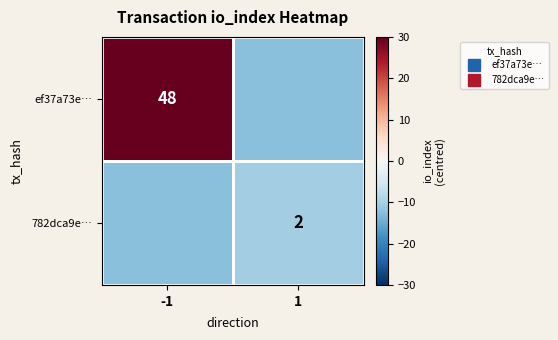

How many data points in ef37a73e… are less than 35?

1